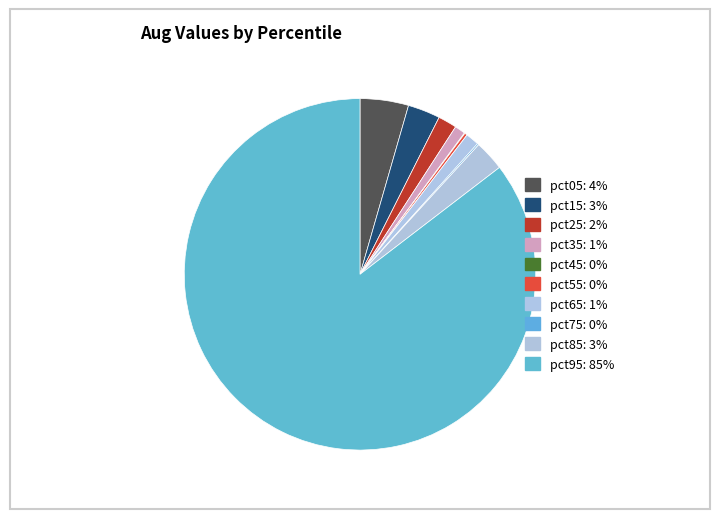

Count the number of slices in the pie.

10